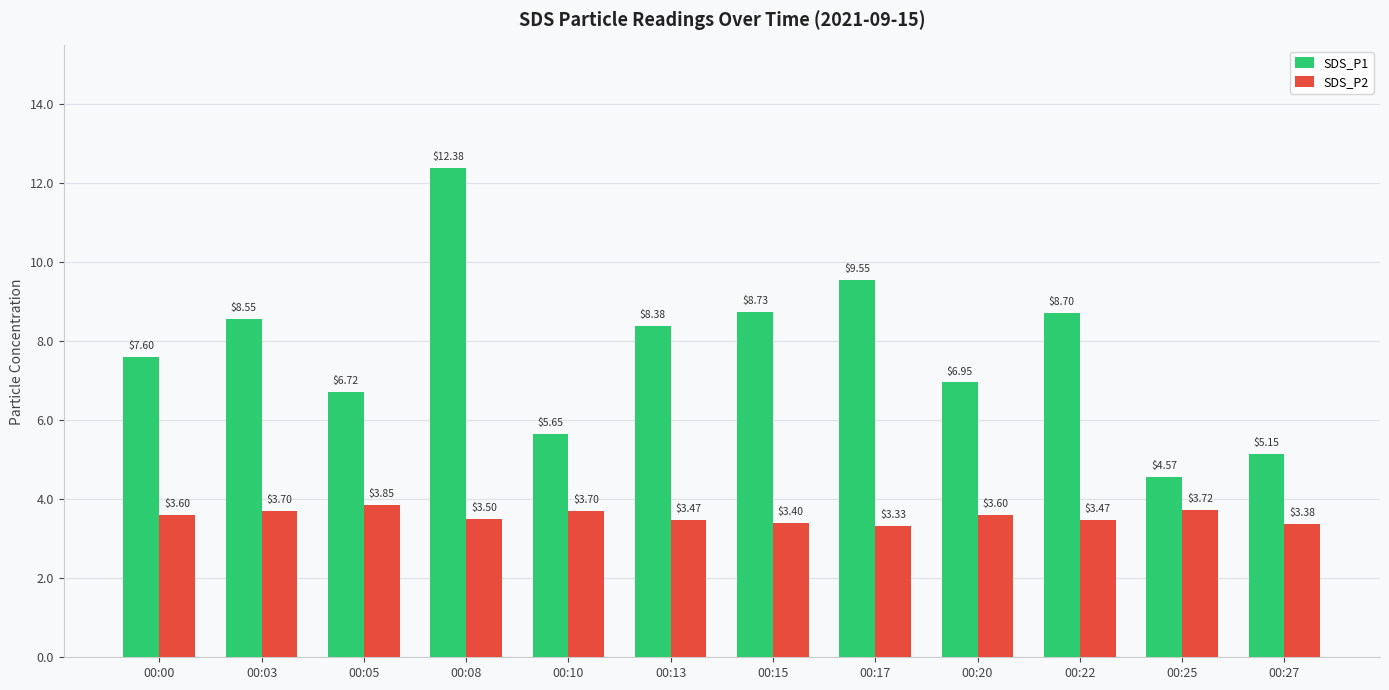

Which category has the lowest value in the SDS_P1 series?

00:25